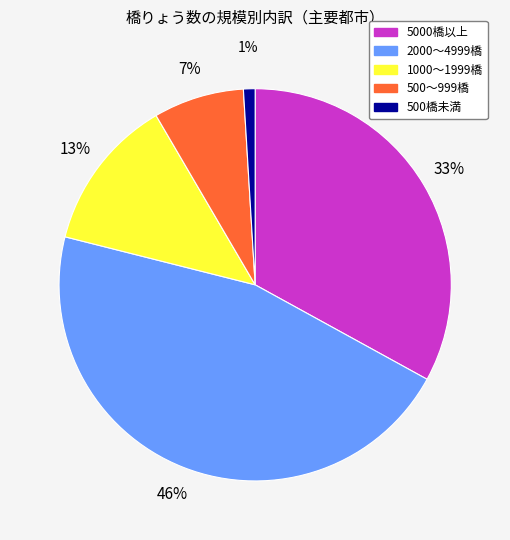

What percentage is the 1000〜1999橋 slice, to the nearest percent?

13%